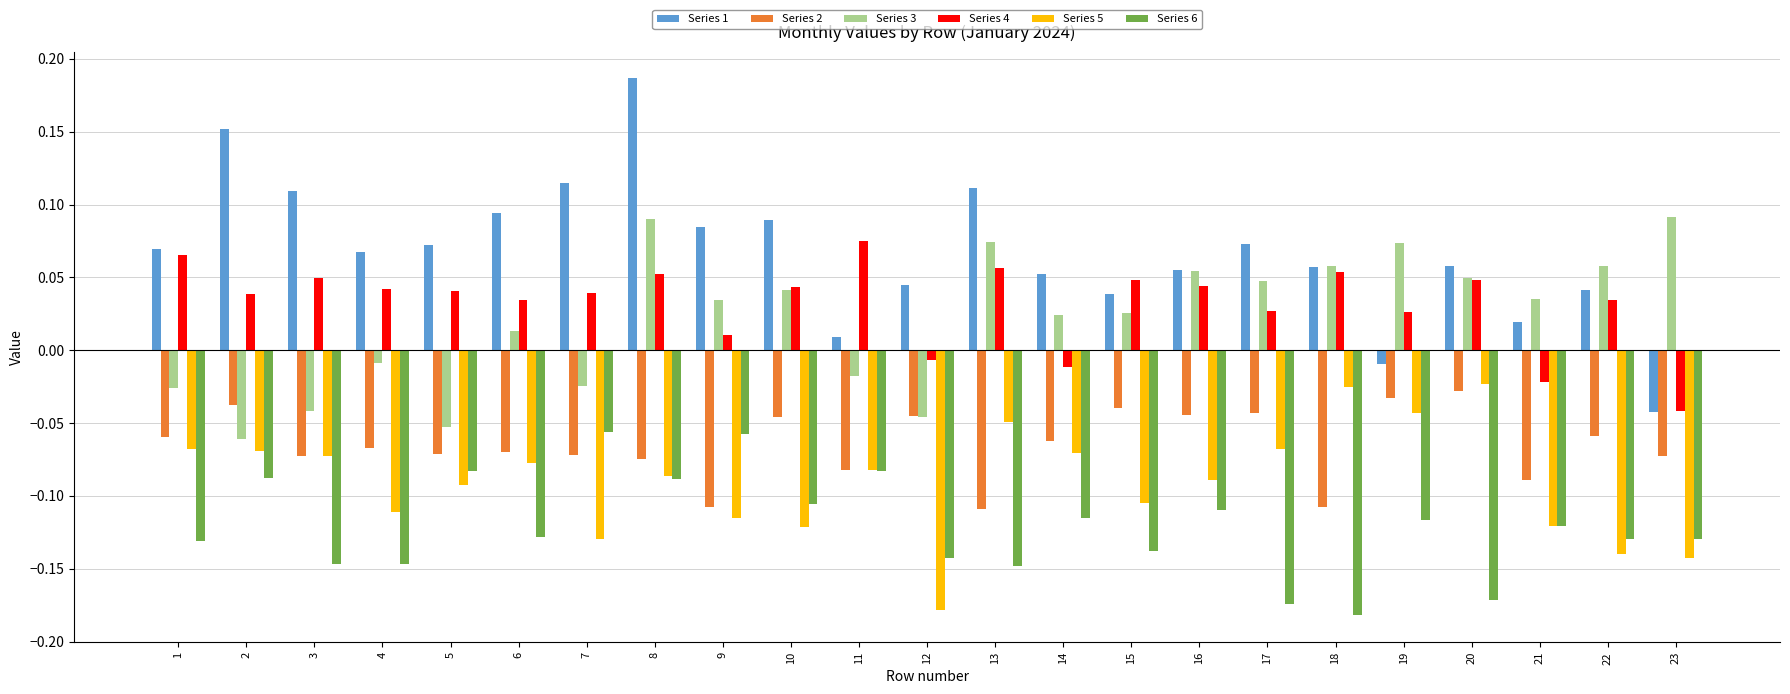

The value of Series 3 at 2 is -0.0. True or false?

False